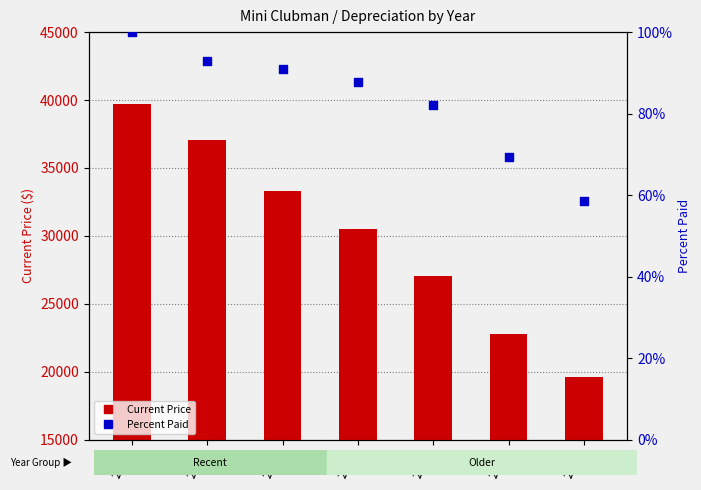

Which series has the largest total across all categories?

Current Price